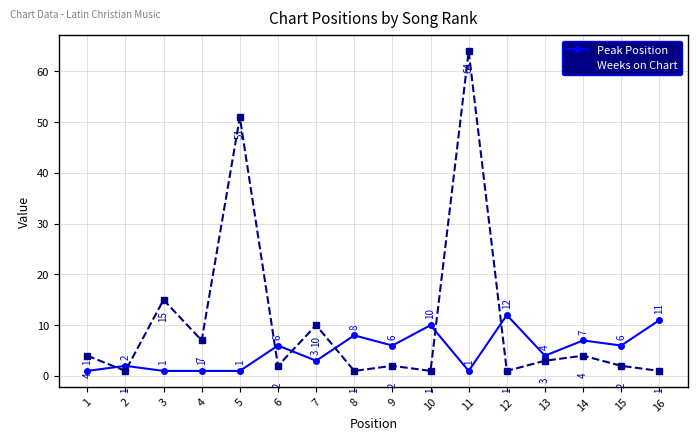

True or false: Peak Position has a value of 6 at 6.

True